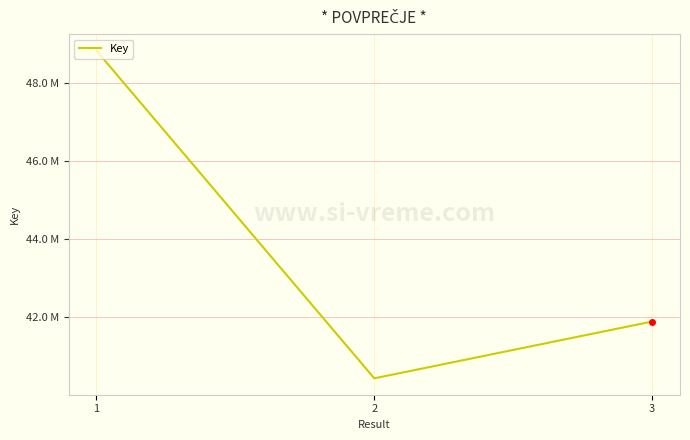

What is the change in value from 1 to 2?

-8421594